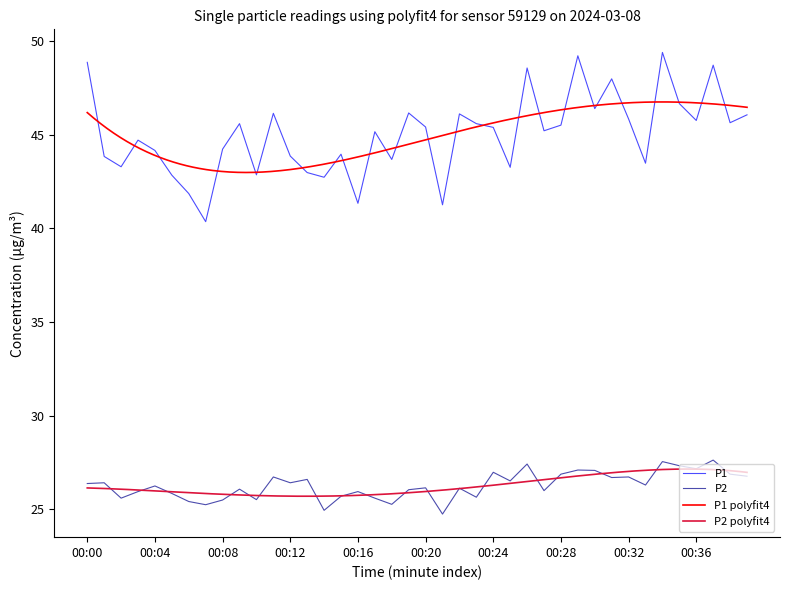

True or false: P1 and P2 cross at least once.

False